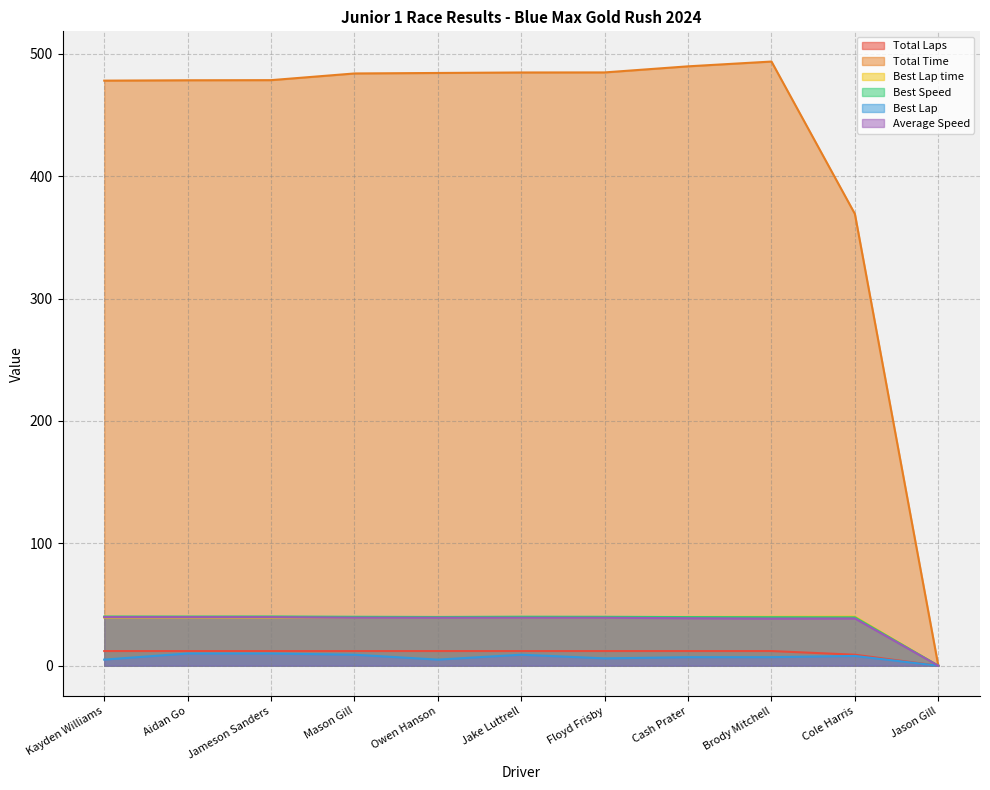

The value of Average Speed at Aidan Go is 39.7. True or false?

True